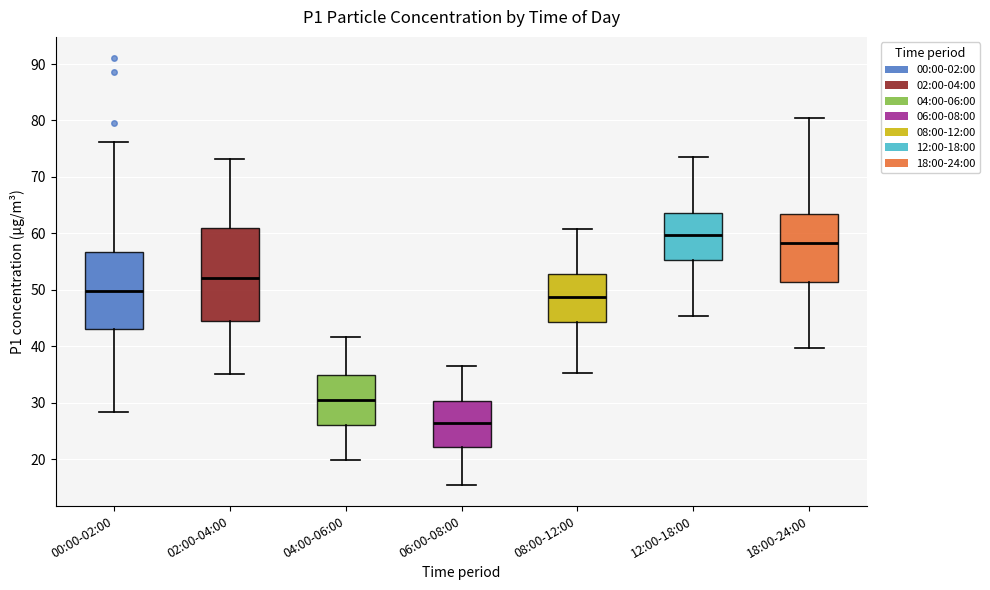

Reading left to right, transcribe this box plot: for each box, give where its median line is, the range the box spans, and where its two whiskers end, as read against the y-axis. The values are not printed on the chart, so give them approximately, as read against the axis.

00:00-02:00: median 50, box 43 to 57, whiskers 28 to 76
02:00-04:00: median 52, box 45 to 61, whiskers 35 to 73
04:00-06:00: median 31, box 26 to 35, whiskers 20 to 42
06:00-08:00: median 26, box 22 to 30, whiskers 16 to 37
08:00-12:00: median 49, box 44 to 53, whiskers 35 to 61
12:00-18:00: median 60, box 55 to 64, whiskers 45 to 74
18:00-24:00: median 58, box 51 to 63, whiskers 40 to 81